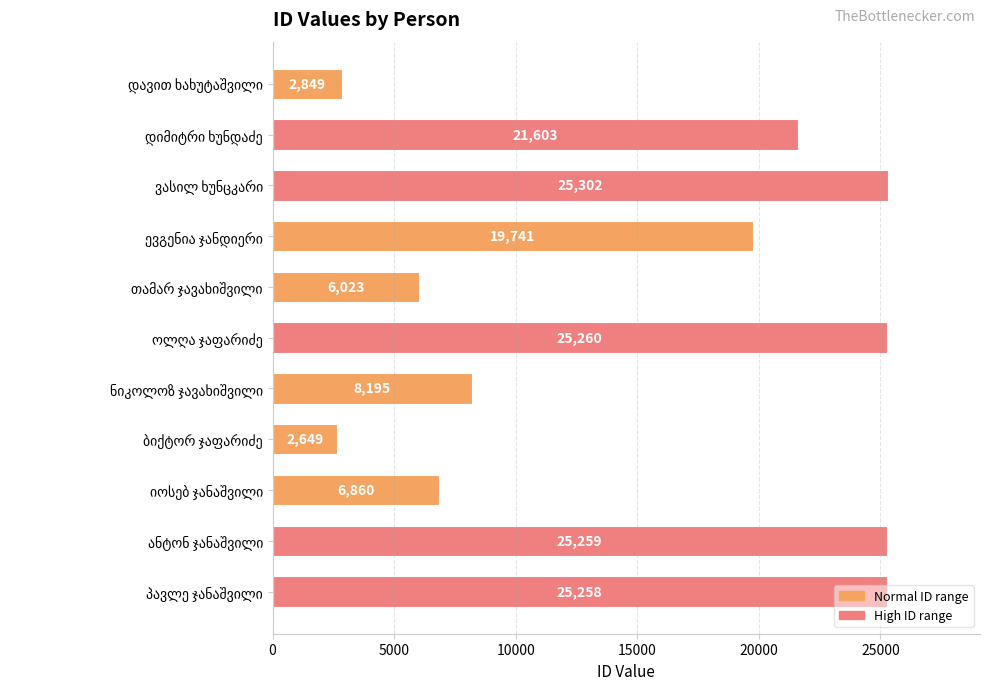

How many data points are less than 19741?

5